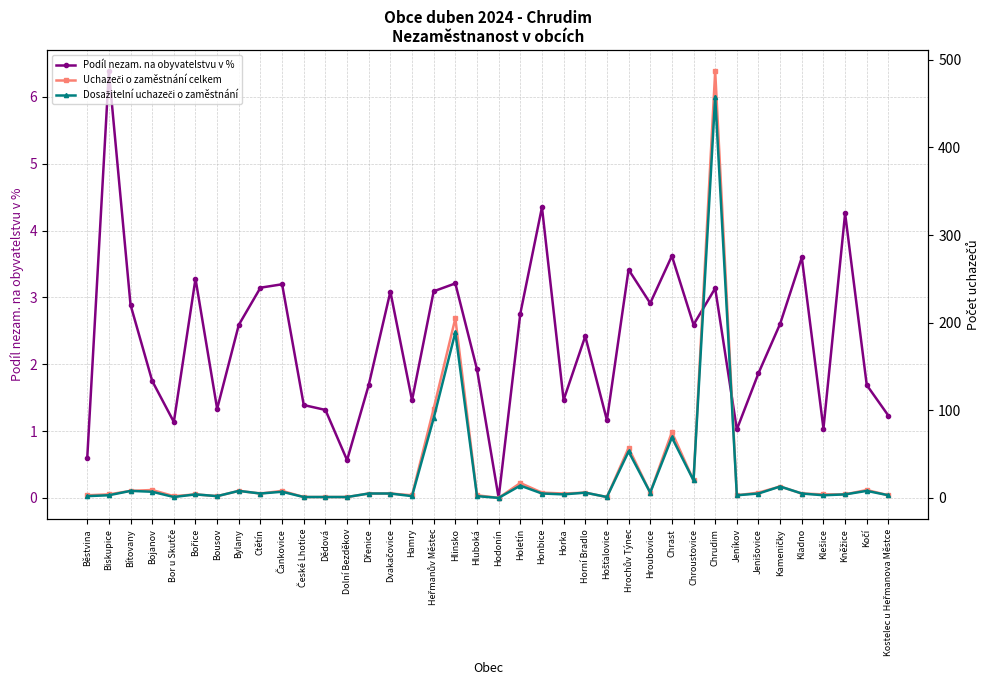

What is the sum of all Dosažitelní uchazeči o zaměstnání values?

1024.0